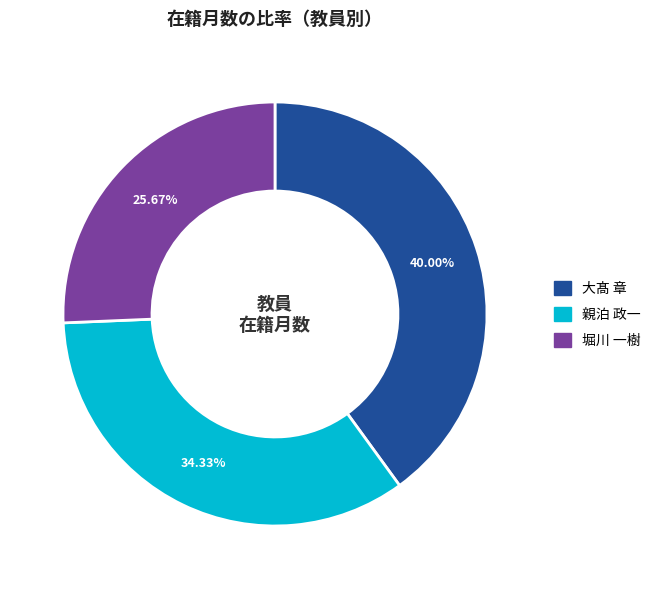

Between 堀川 一樹 and 親泊 政一, which is larger?

親泊 政一